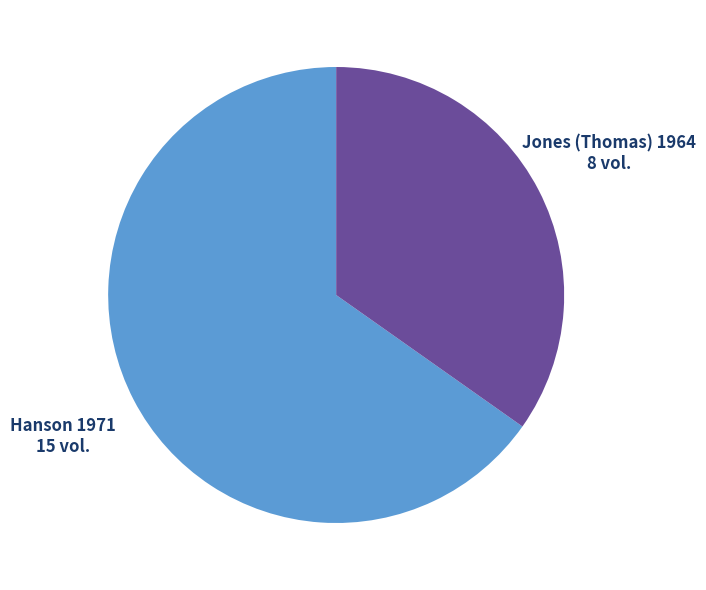

Does any single category account for the majority?

Yes